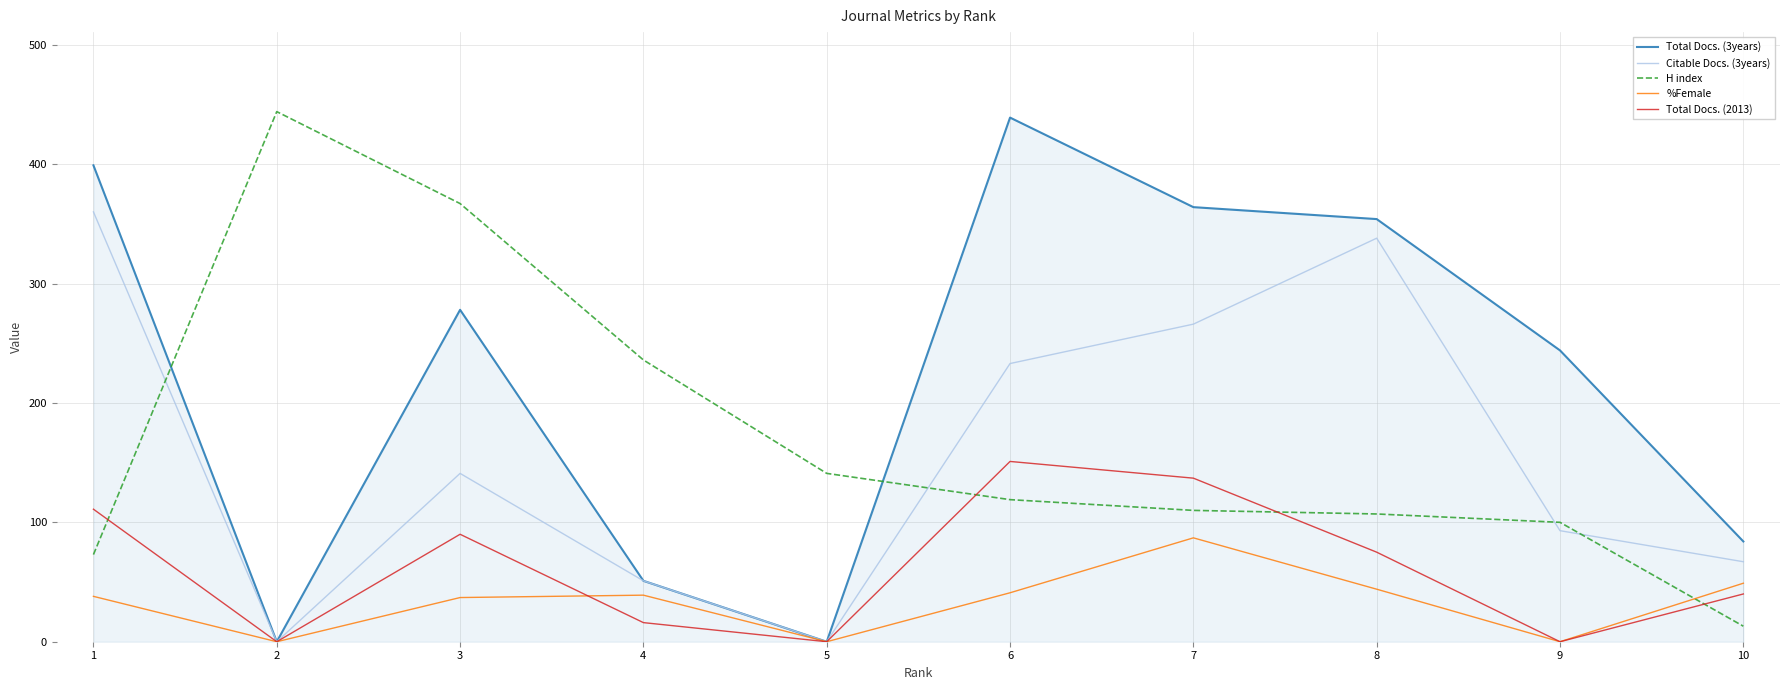

Between 5 and 10, which series saw the biggest shift?

H index